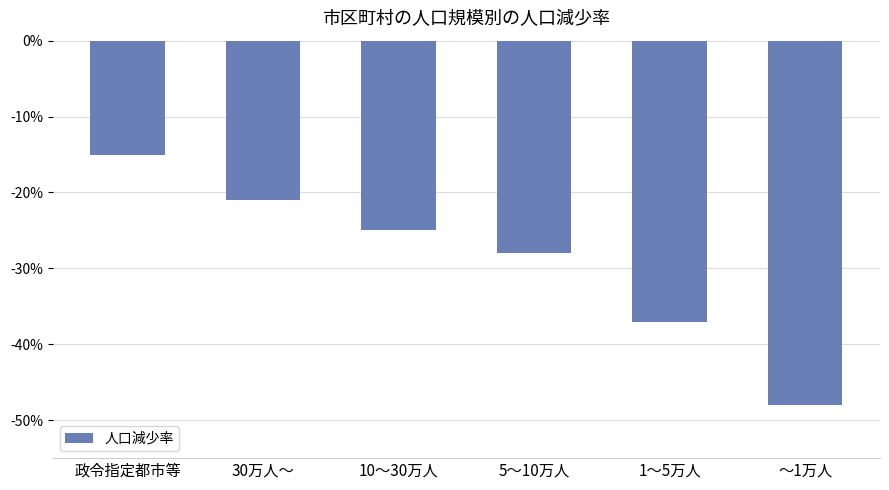

Which category has the lowest value across all series?

～1万人